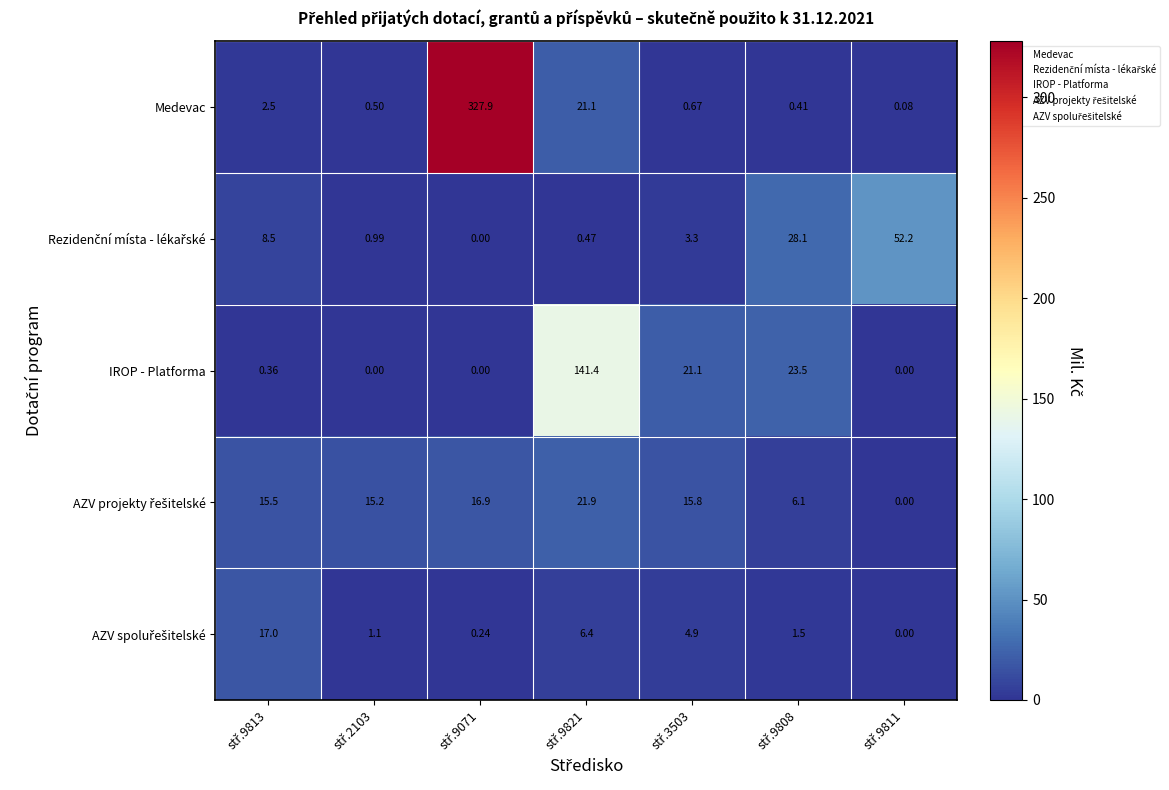

How many values in IROP - Platforma are above zero?

4